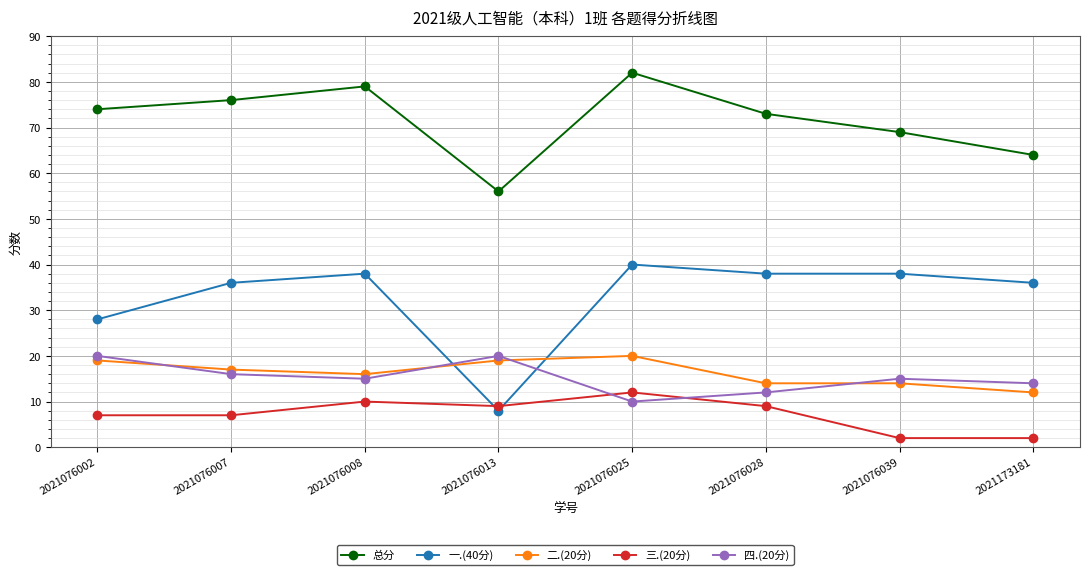

True or false: 一.(40分) and 总分 intersect in this chart.

False